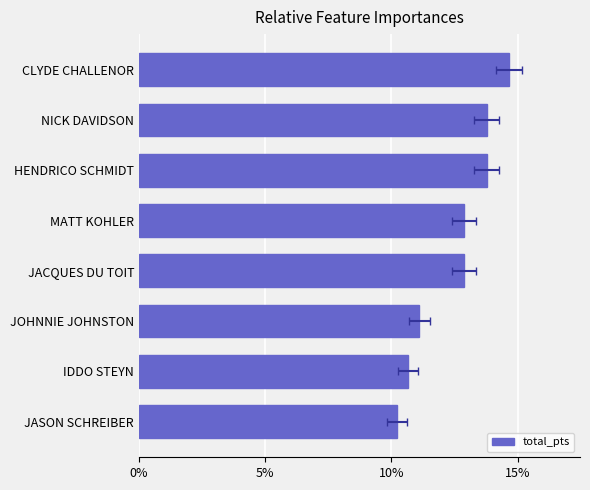

What is the maximum value shown in the chart?

0.1